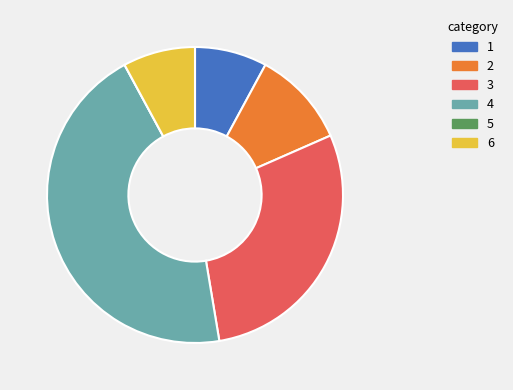

Is there any slice that represents more than half of the pie?

No